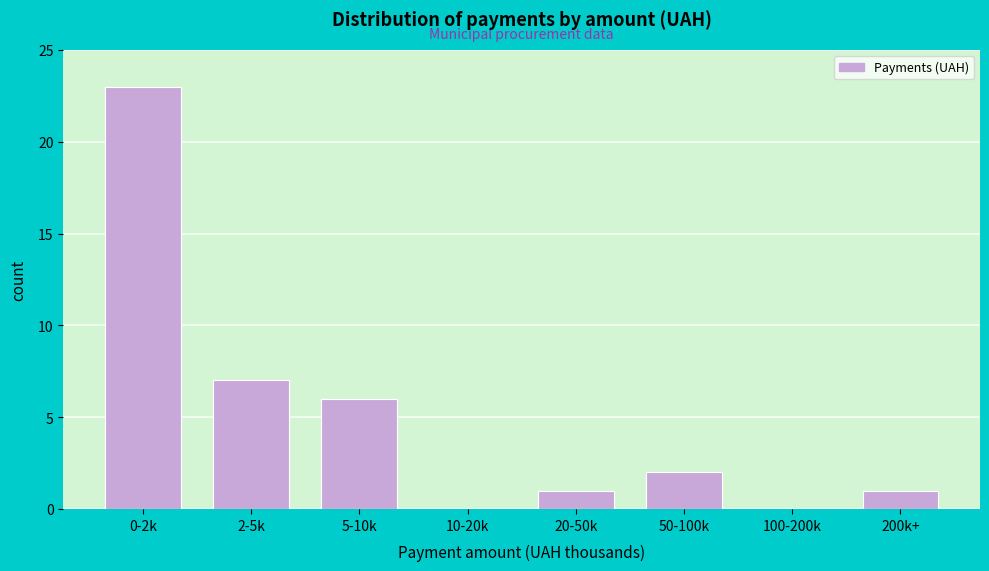

Reading left to right, list all the values displayed in this chart.

0-2k=23	2-5k=7	5-10k=6	10-20k=0	20-50k=1	50-100k=2	100-200k=0	200k+=1